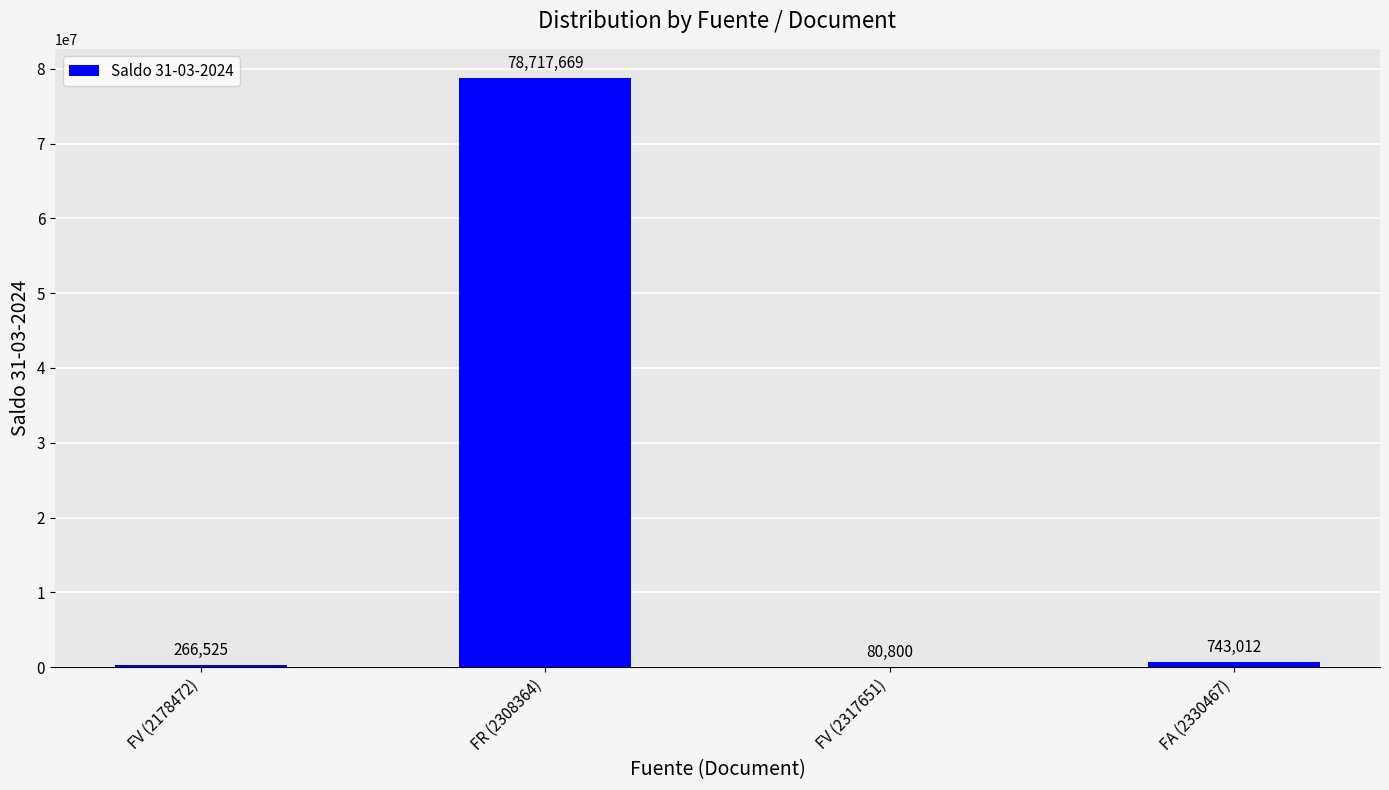

What is the average value?

19952002